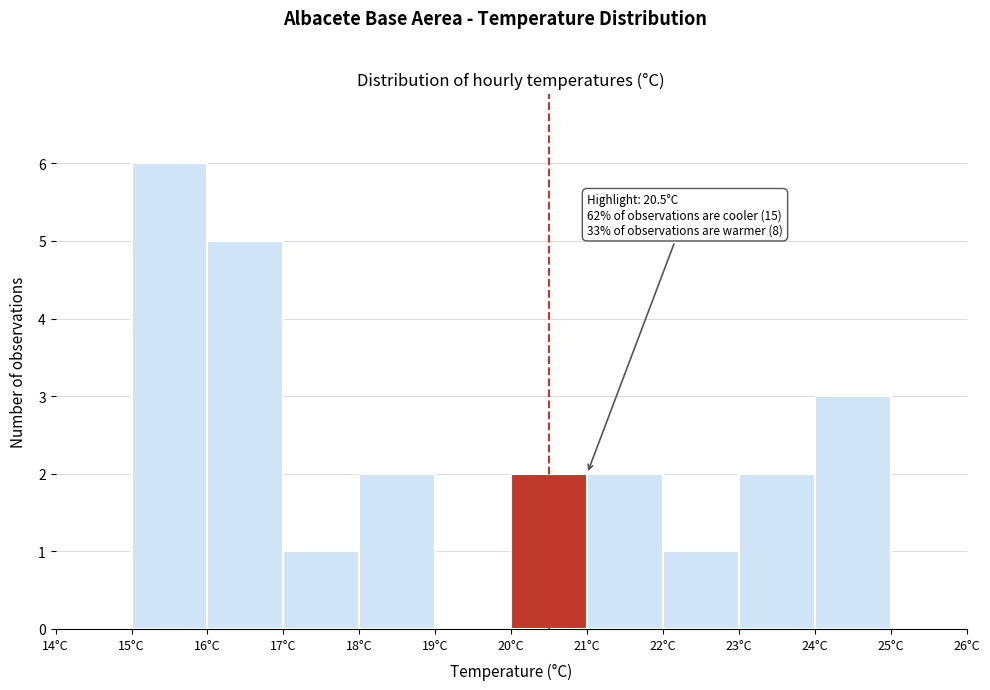

Which range on the x-axis has the tallest bar?

15 to 16